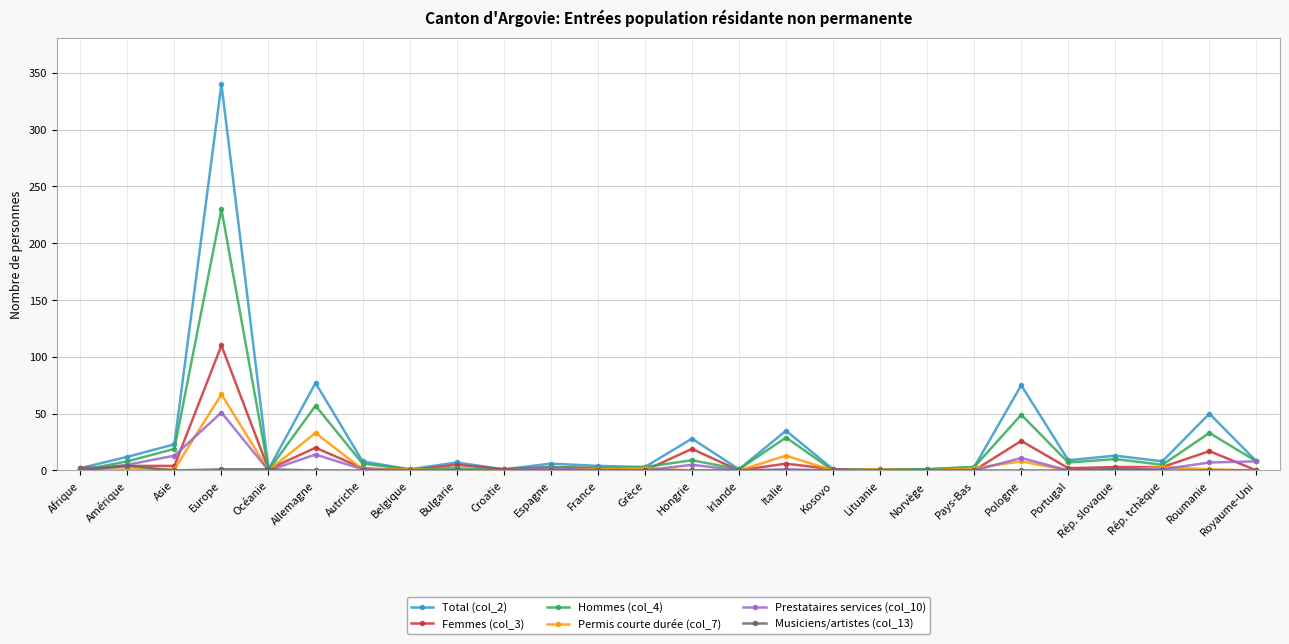

At how many categories does at least one series exceed 61?

3